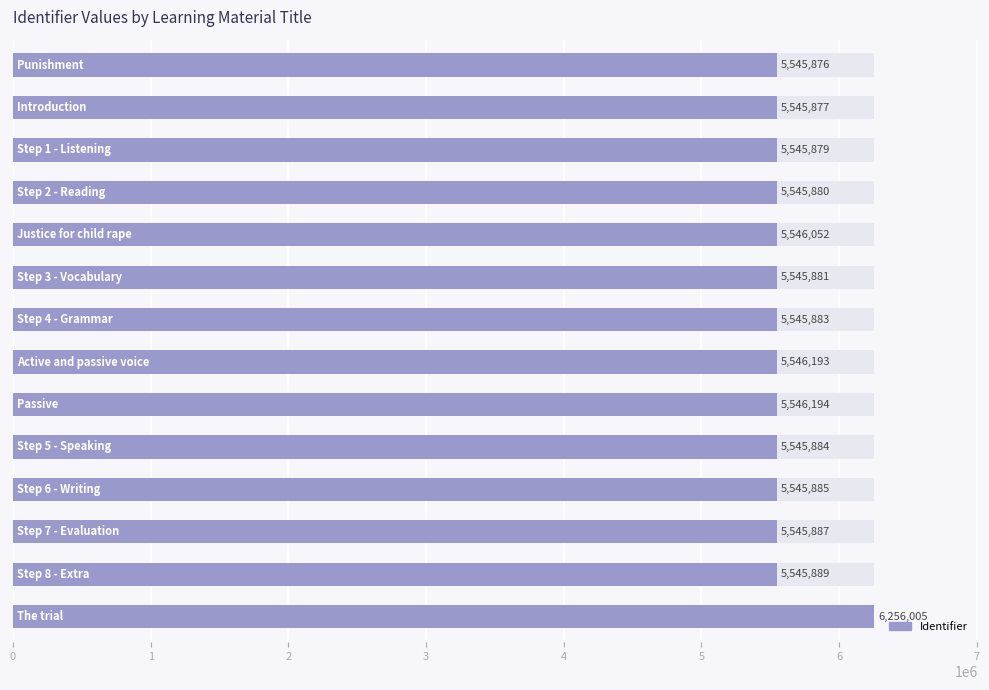

What is the difference between the maximum and minimum values?

710129